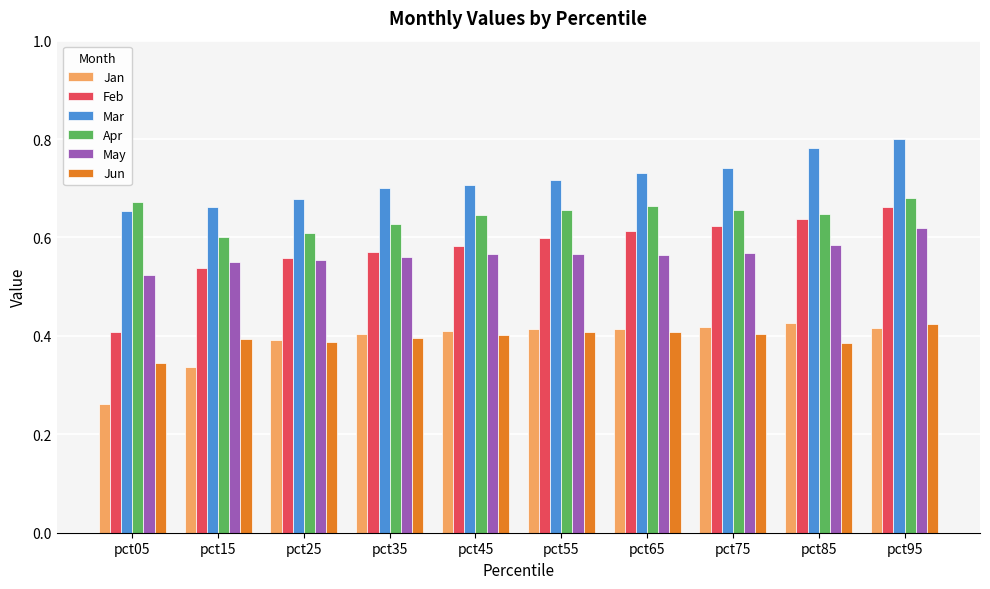

Which series has the largest total across all categories?

Mar